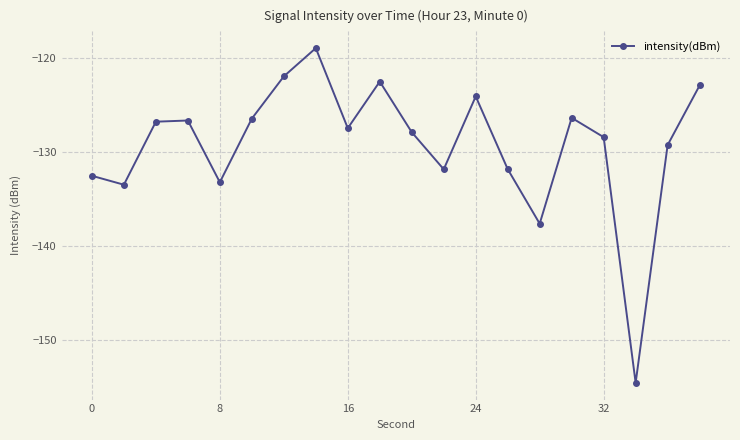

What is the smallest value displayed?

-154.6